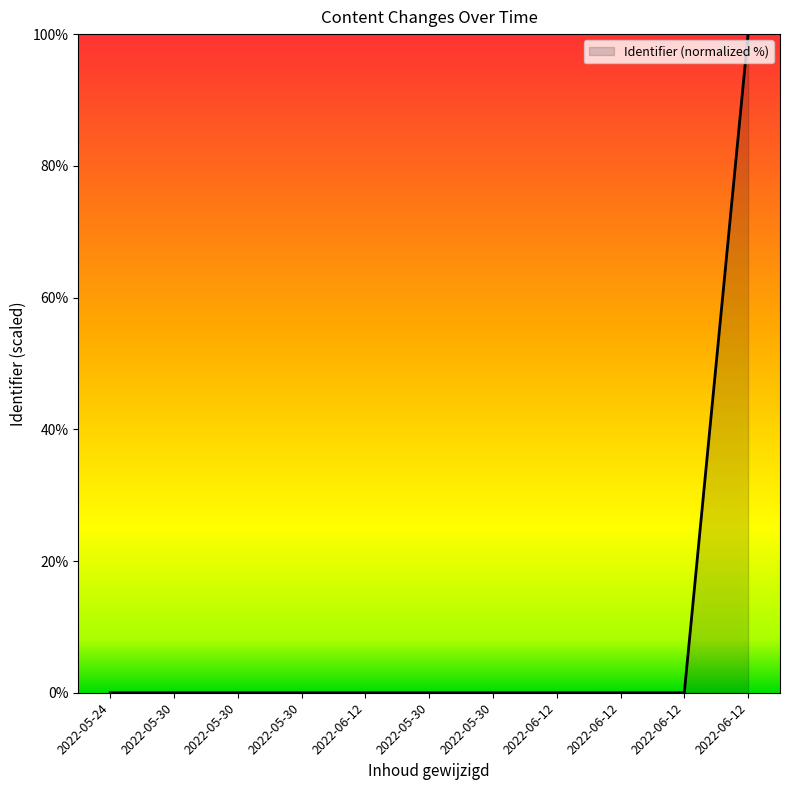

Reading right to left, list all the values displayed in this chart.

2022-06-12=100.0	2022-06-12=0.0	2022-06-12=0.0	2022-06-12=0.0	2022-05-30=0.0	2022-05-30=0.0	2022-06-12=0.0	2022-05-30=0.0	2022-05-30=0.0	2022-05-30=0.0	2022-05-24=0.0